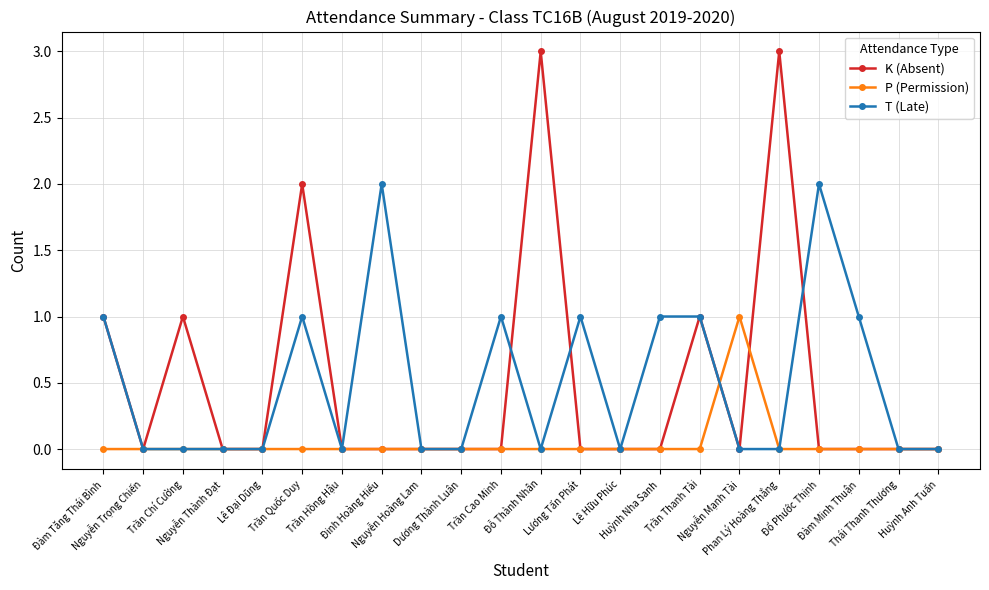

What is the sum of all K (Absent) values?

11